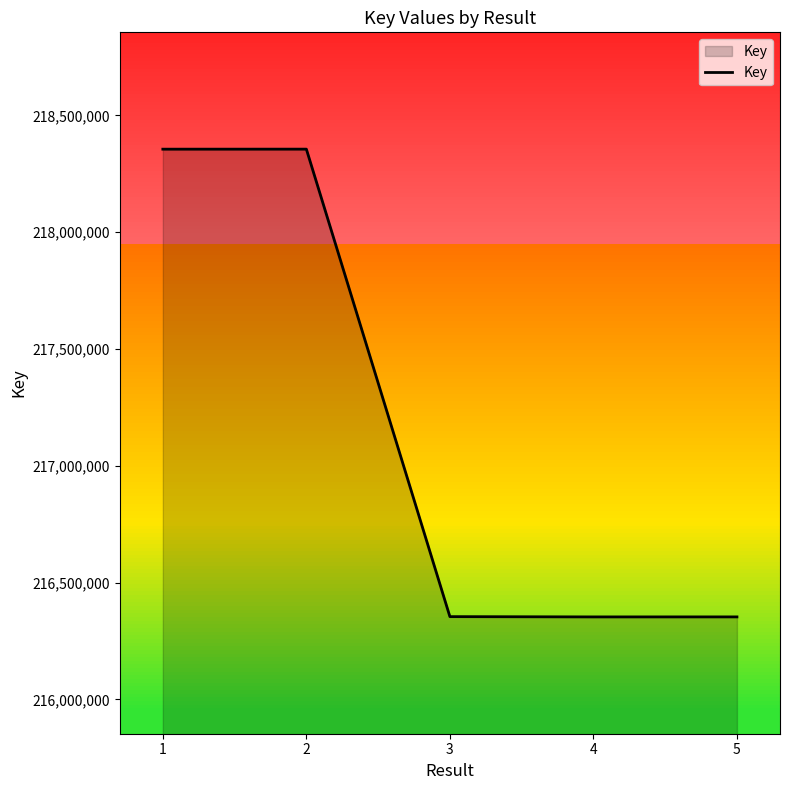

How many lines are shown in the chart?

1